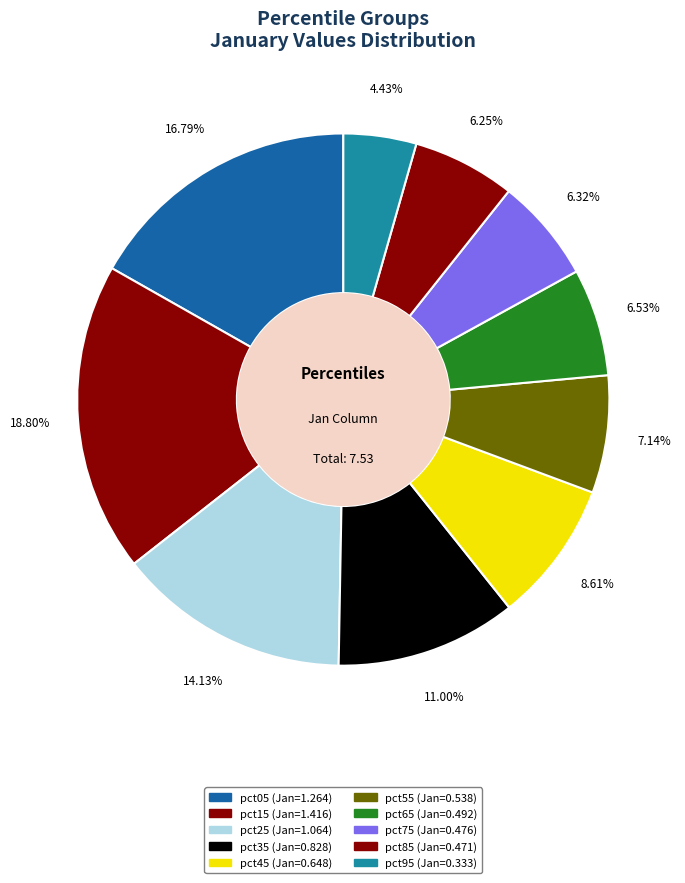

Which has a higher value, pct05 or pct65?

pct05